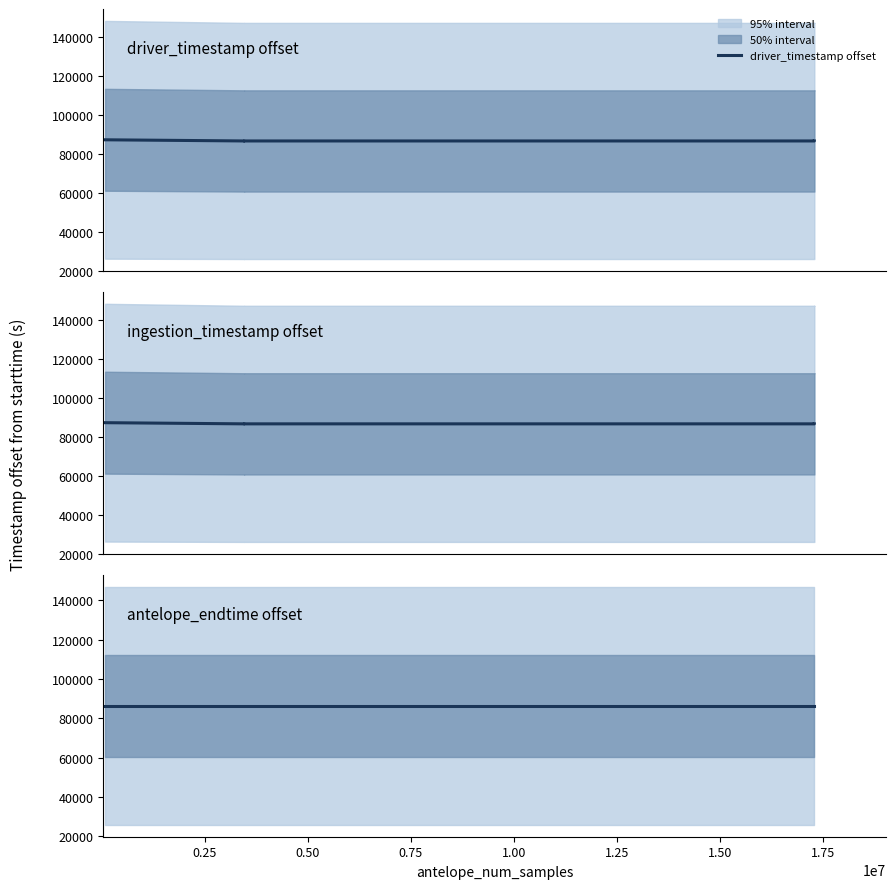

True or false: driver_timestamp offset has a value of 86503.3 at 1.25.

True